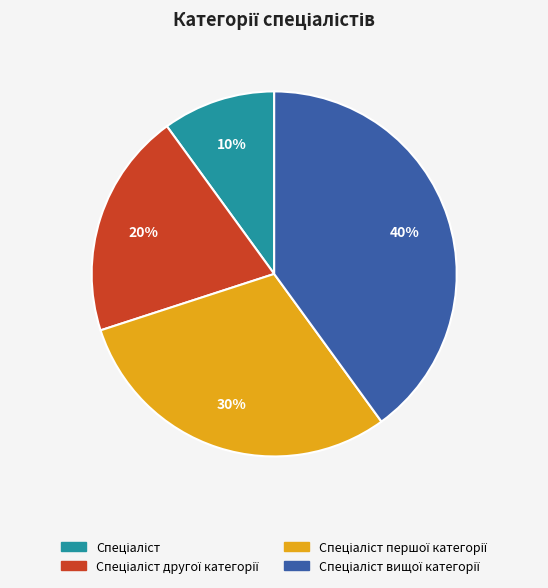

Does any single category account for the majority?

No